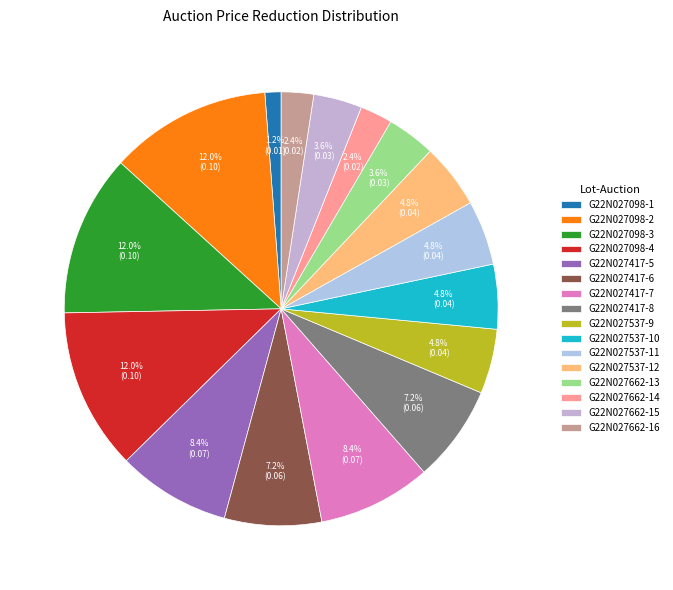

True or false: G22N027662-14 accounts for 16% of the total.

False